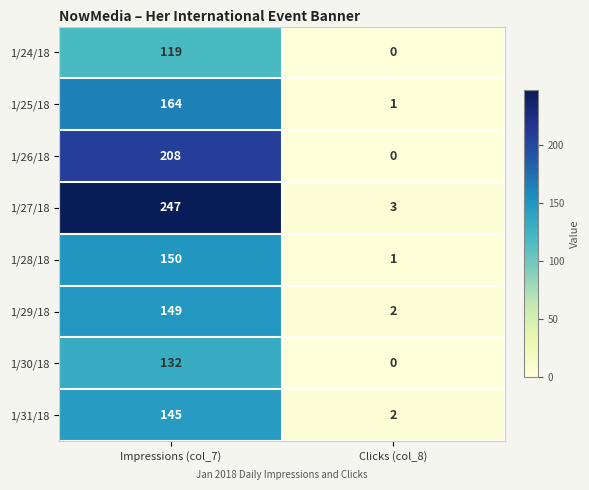

Reading right to left, list all the values displayed in this chart.

1/24/18: 0	119
1/25/18: 1	164
1/26/18: 0	208
1/27/18: 3	247
1/28/18: 1	150
1/29/18: 2	149
1/30/18: 0	132
1/31/18: 2	145